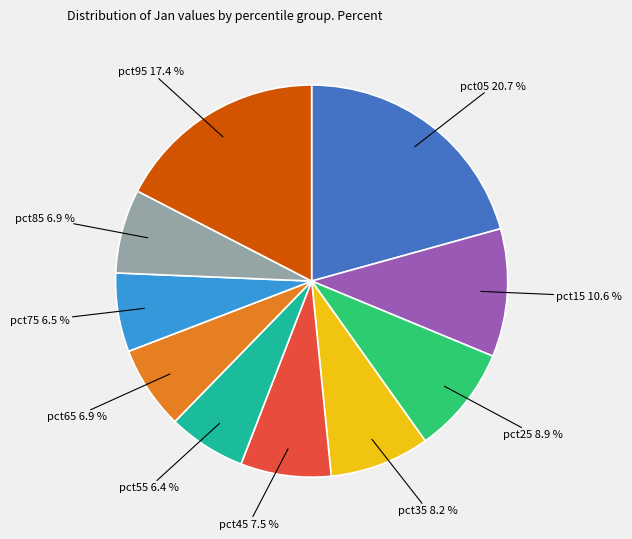

Is there a majority slice in this chart?

No